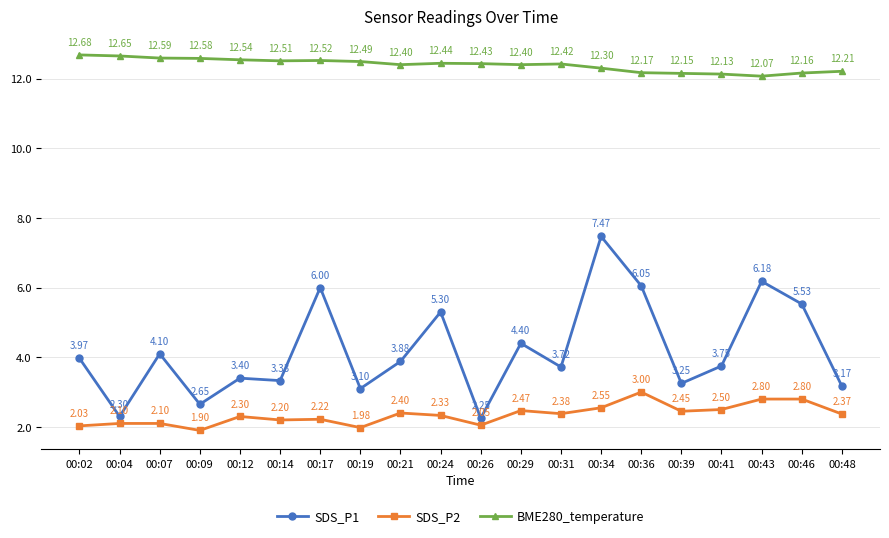

What are all the series names shown in the legend?

SDS_P1, SDS_P2, BME280_temperature